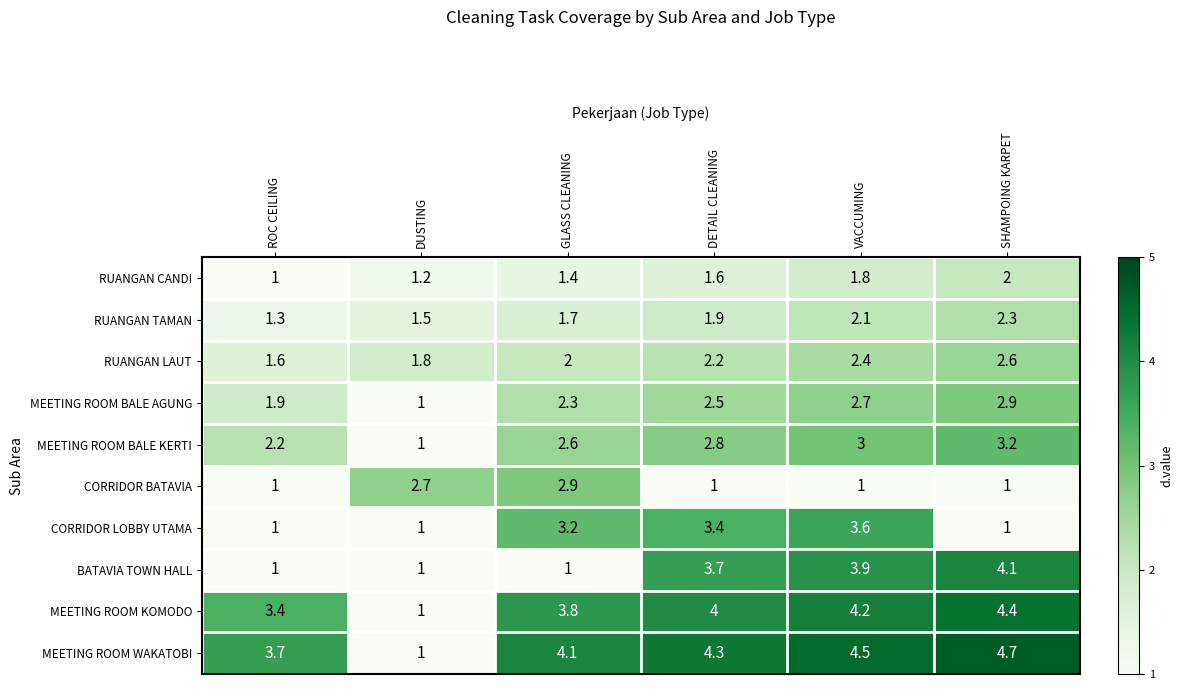

At which category does the chart reach its peak across all series?

SHAMPOING KARPET